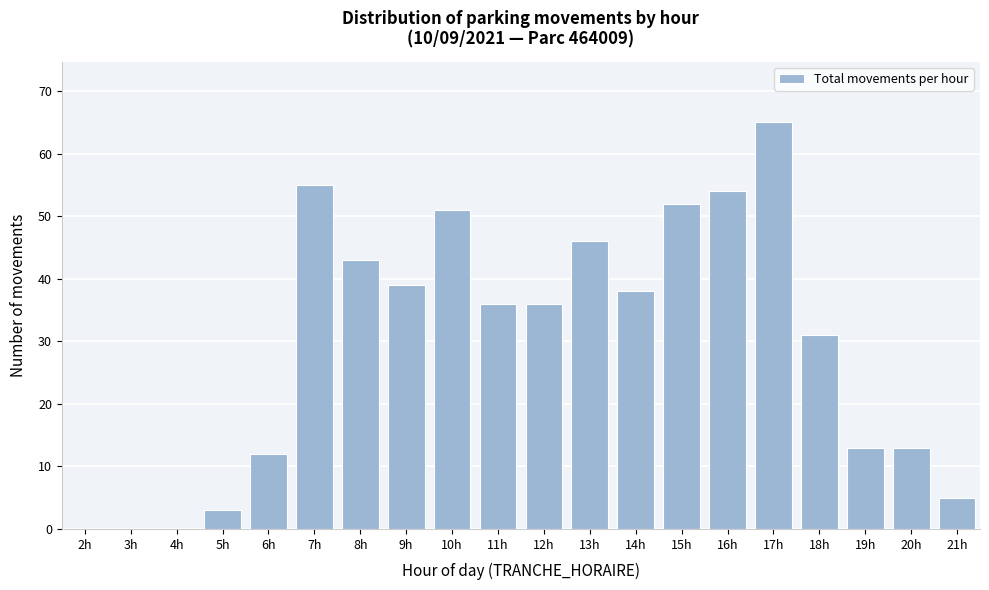

Reading left to right, transcribe all the data shown in this chart.

2h=0	3h=0	4h=0	5h=3	6h=12	7h=55	8h=43	9h=39	10h=51	11h=36	12h=36	13h=46	14h=38	15h=52	16h=54	17h=65	18h=31	19h=13	20h=13	21h=5